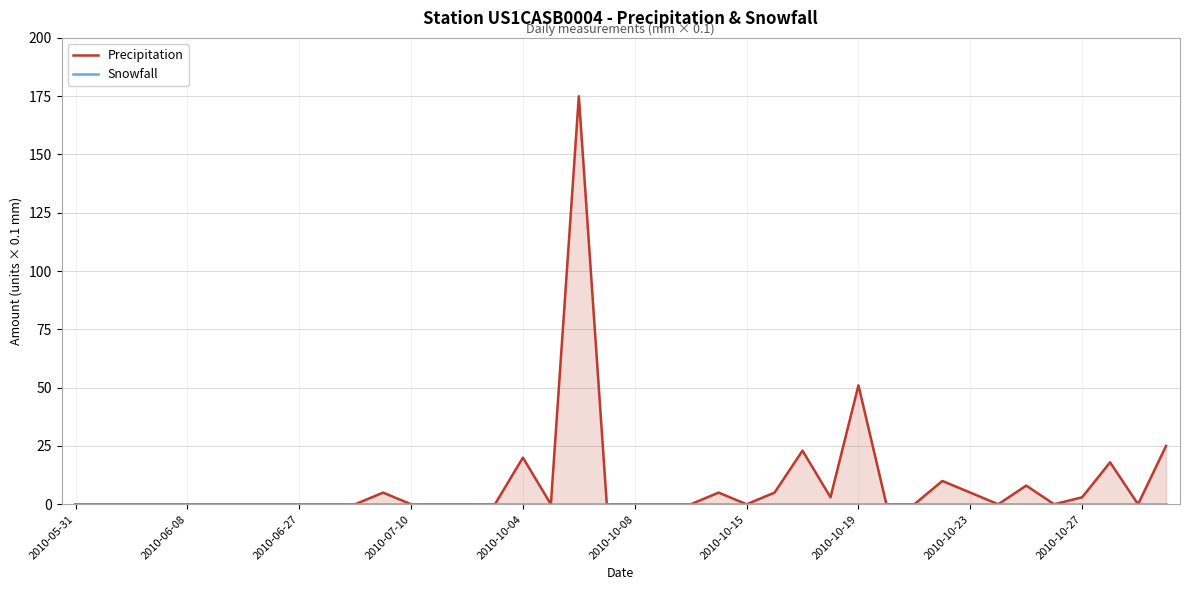

At how many categories does at least one series exceed 97?

1